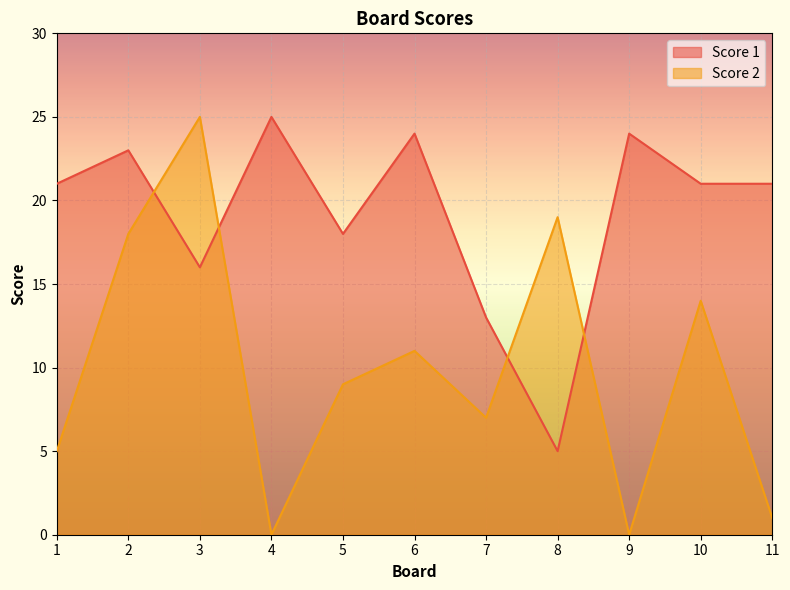

How many lines are shown in the chart?

2